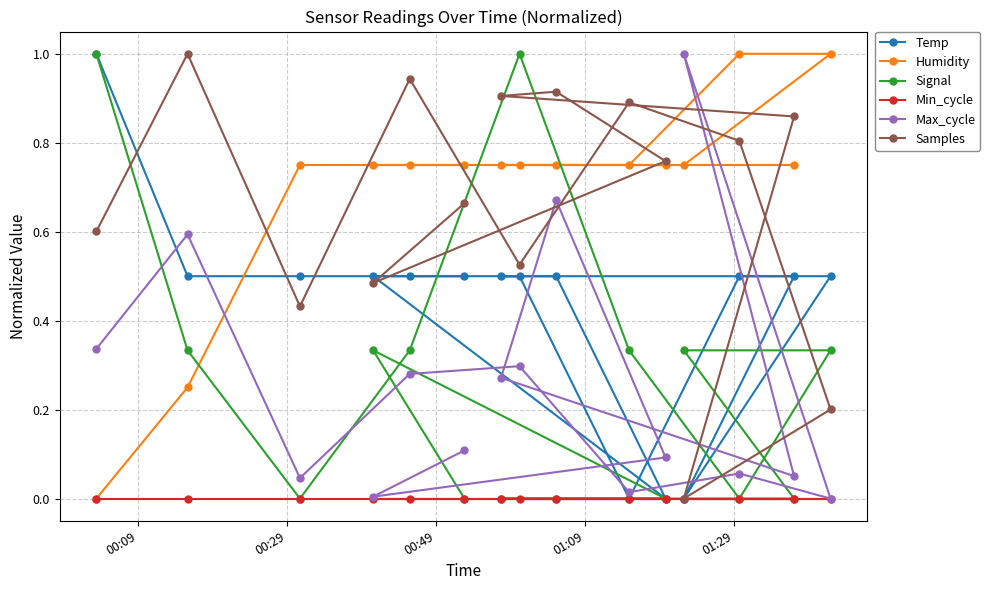

What is the value of the Signal point at the 8th from the left?

1.0